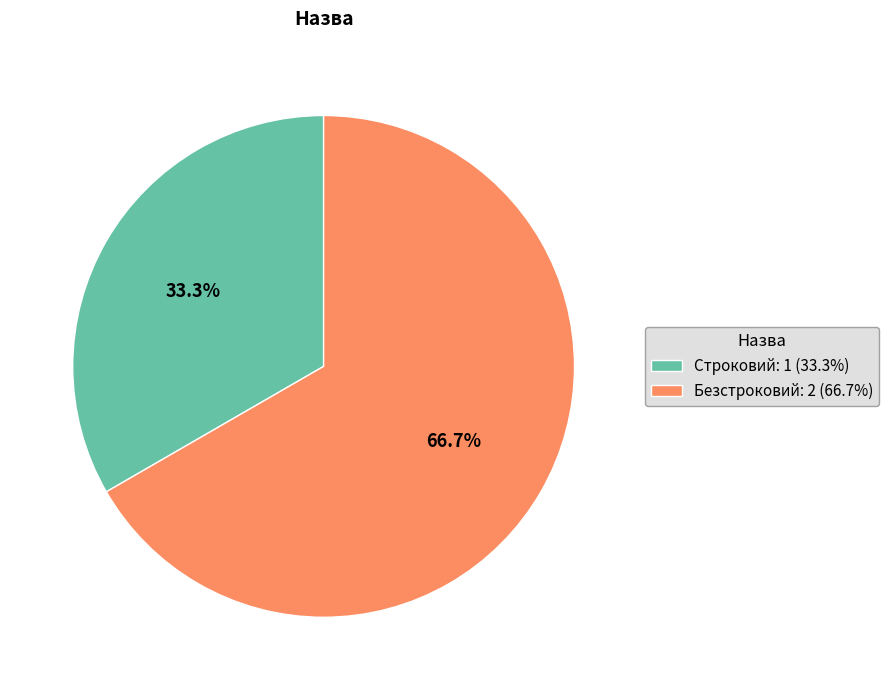

Which has a higher value, Строковий: 1 (33.3%) or Безстроковий: 2 (66.7%)?

Безстроковий: 2 (66.7%)